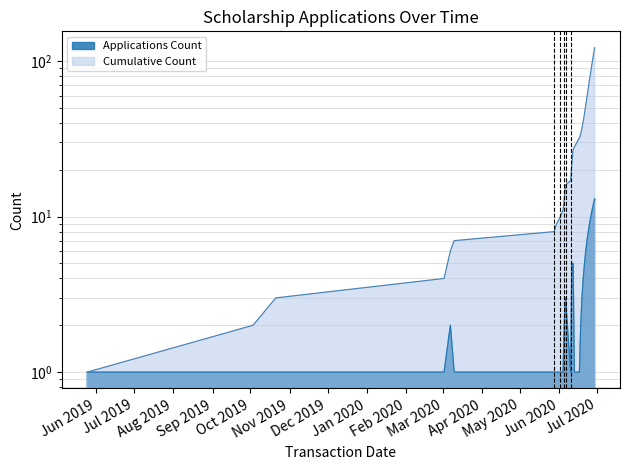

Between 2019-10-21 and 2020-06-04, which series saw the biggest shift?

Cumulative Count